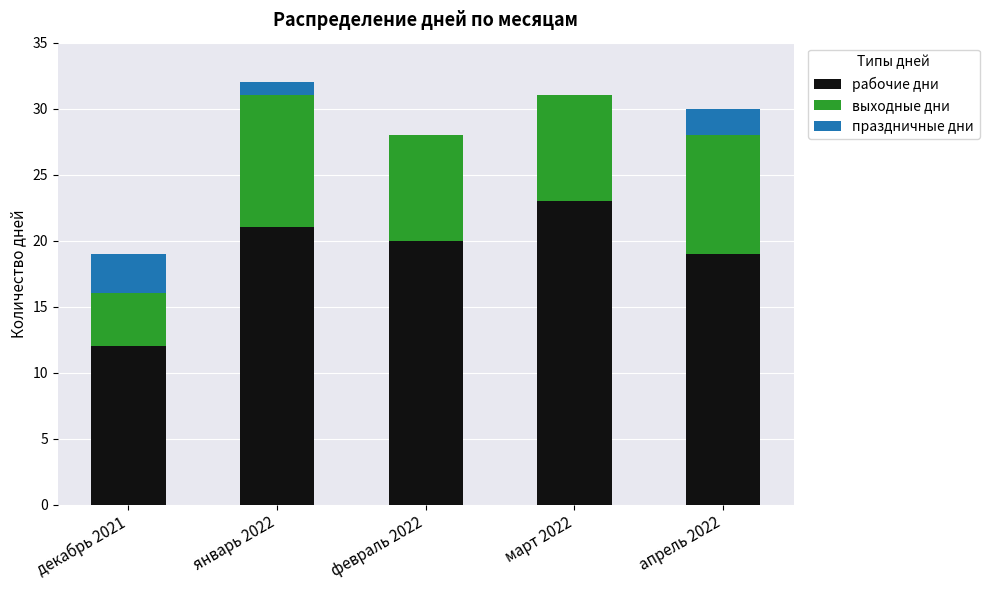

What is the total value across all series at март 2022?

31